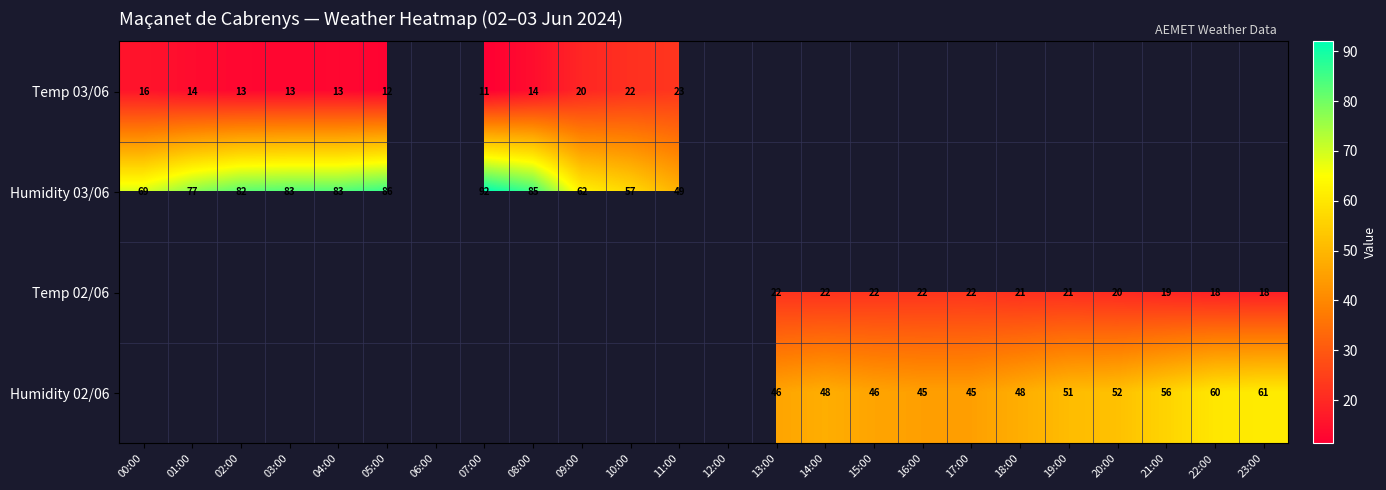

What is the difference between the highest and lowest values at 01:00?

63.1